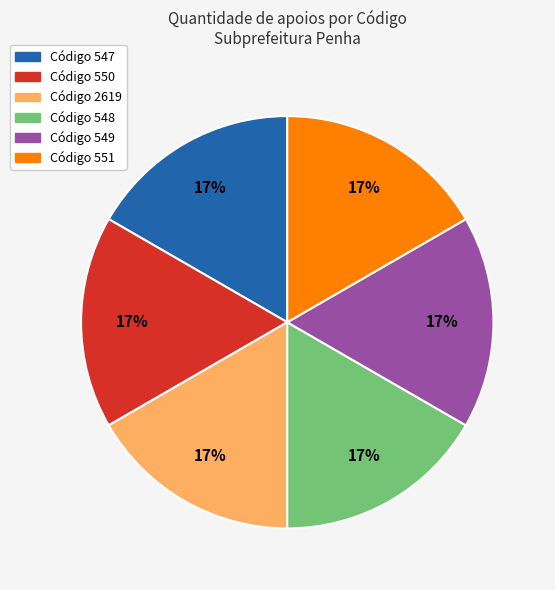

Is there any slice that represents more than half of the pie?

No